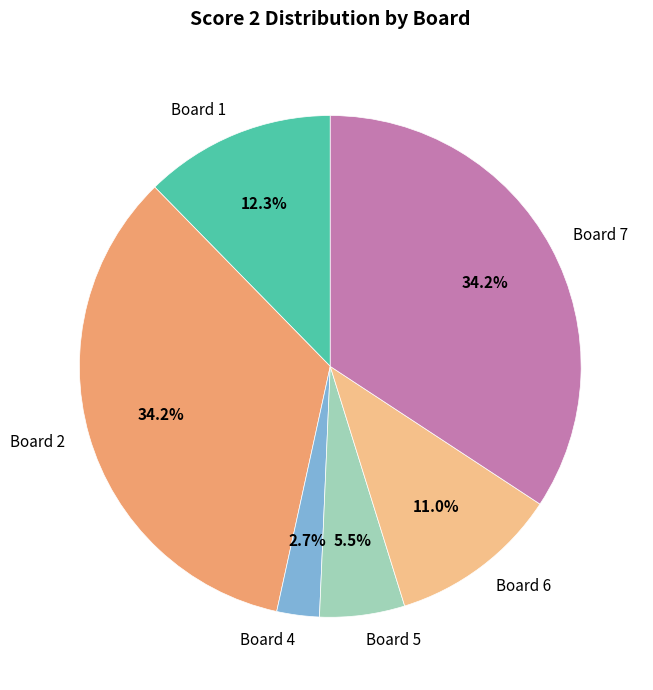

How many segments does this pie chart have?

6